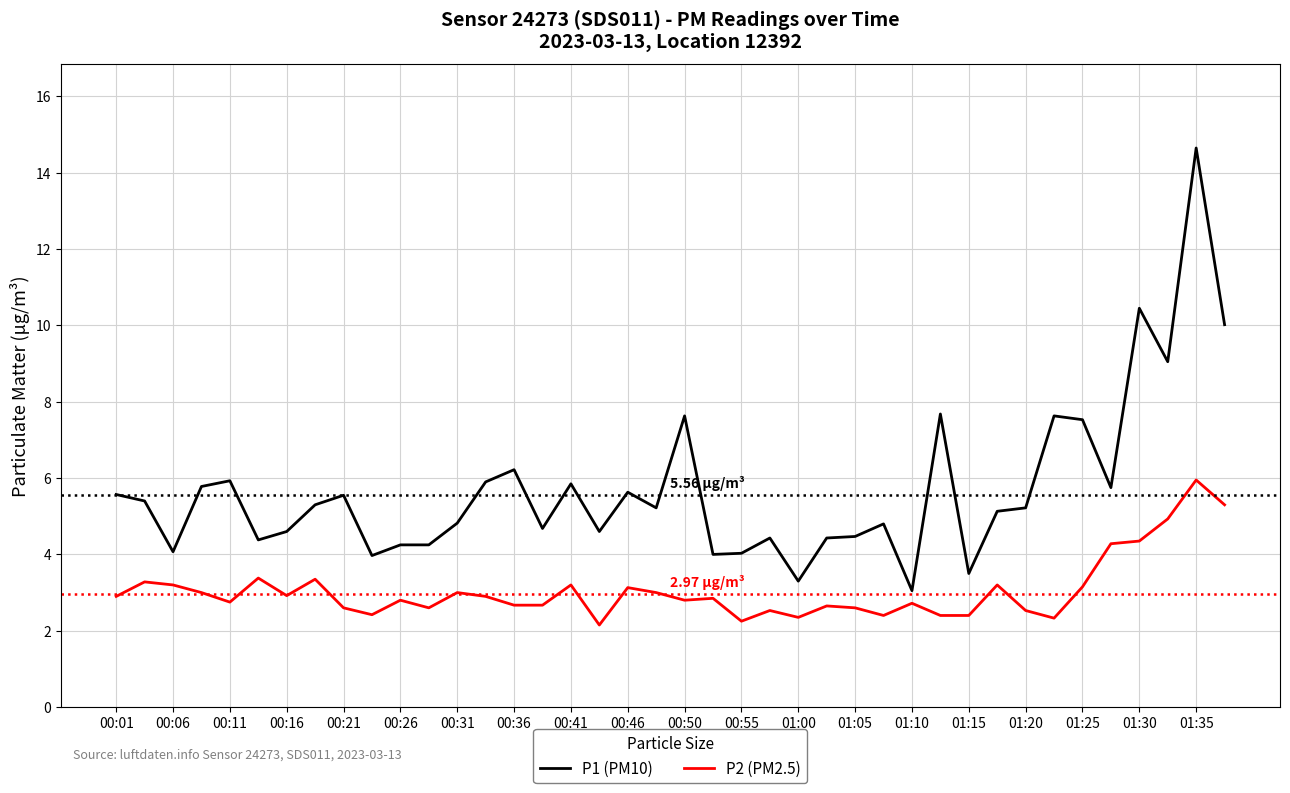

Rank the series by their maximum value, from lowest to highest.

P2 (PM2.5), P1 (PM10)